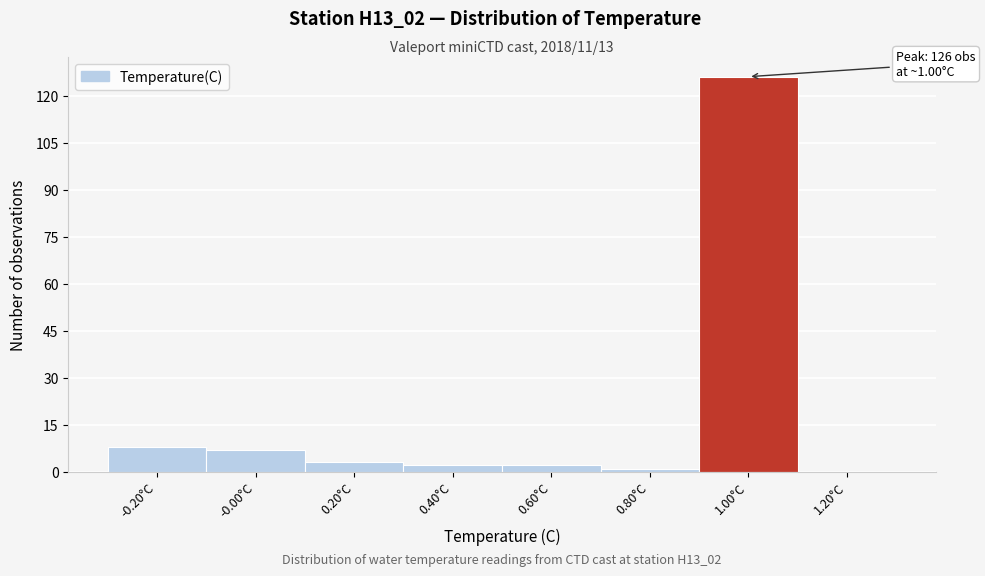

Which range on the x-axis has the tallest bar?

0.896 to 1.096